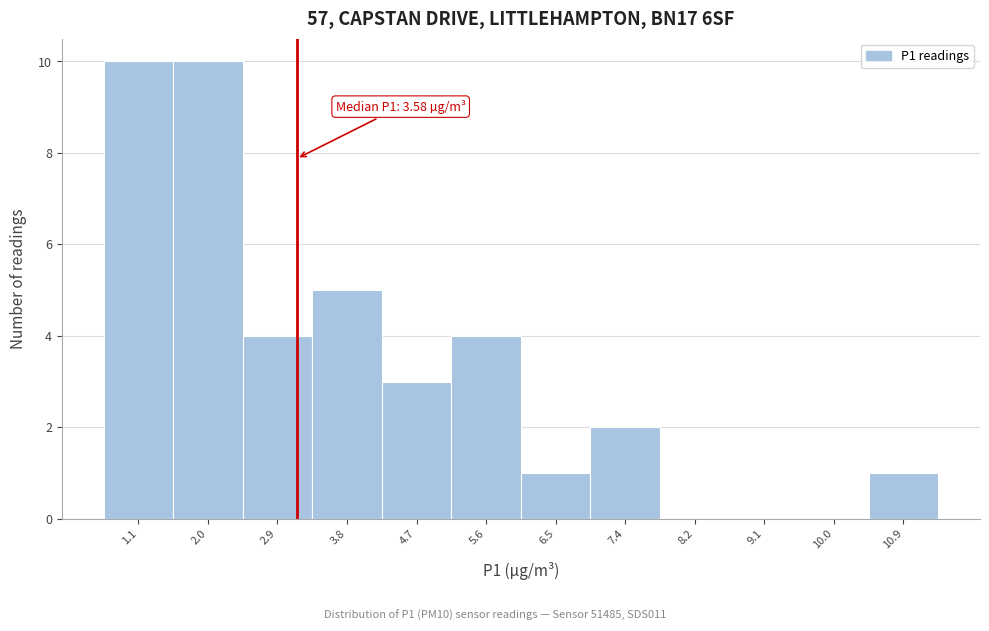

Reading right to left, list all the values displayed in this chart.

10.9=1	10.0=0	9.1=0	8.2=0	7.4=2	6.5=1	5.6=4	4.7=3	3.8=5	2.9=4	2.0=10	1.1=10